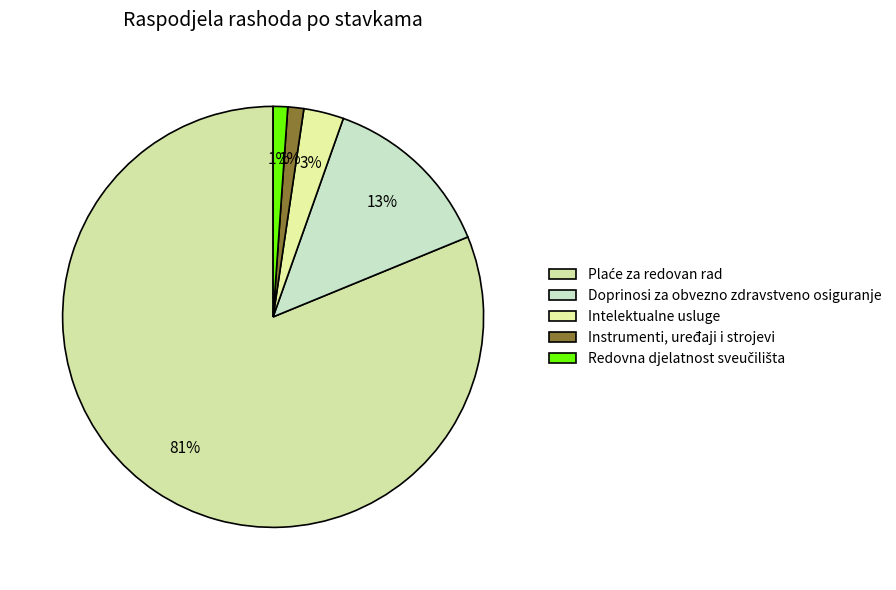

How many segments does this pie chart have?

5